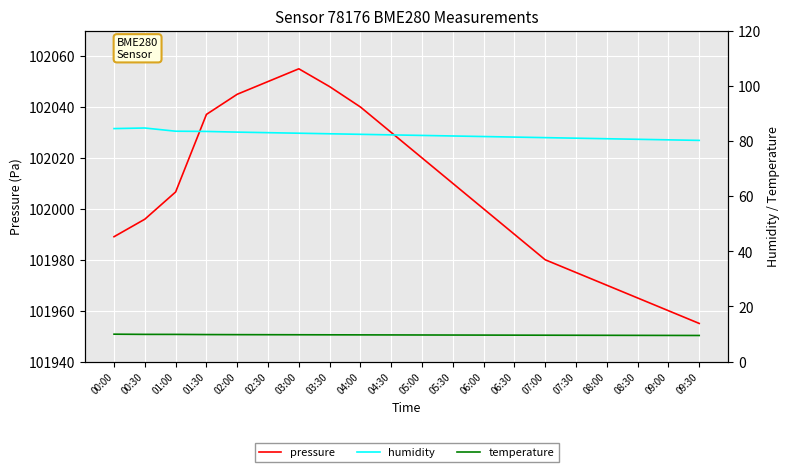

Reading left to right, what are all the values shown in this chart?

pressure: 101989.1	101995.9	102006.6	102037.1	102045.0	102050.0	102055.0	102048.0	102040.0	102030.0	102020.0	102010.0	102000.0	101990.0	101980.0	101975.0	101970.0	101965.0	101960.0	101955.0
humidity: 84.5	84.7	83.5	83.5	83.2	83.0	82.8	82.6	82.4	82.2	82.0	81.8	81.6	81.4	81.2	81.0	80.8	80.6	80.4	80.2
temperature: 9.9	9.9	9.9	9.8	9.8	9.8	9.7	9.7	9.7	9.7	9.7	9.6	9.6	9.6	9.6	9.6	9.5	9.5	9.5	9.5